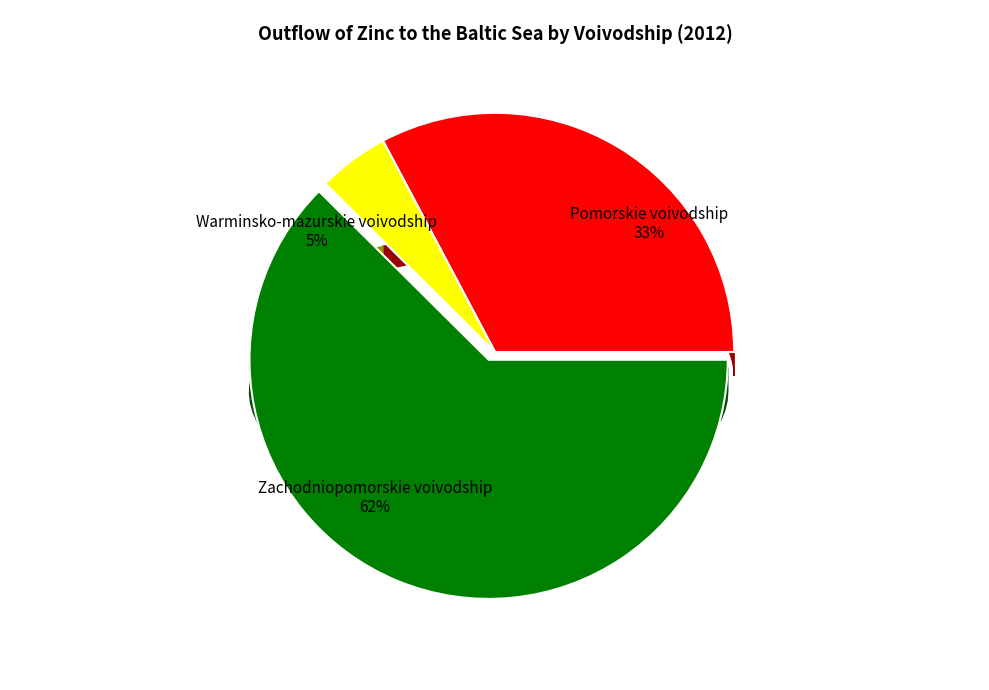

What is the change in value from Pomorskie voivodship to Zachodniopomorskie voivodship?

+32.8